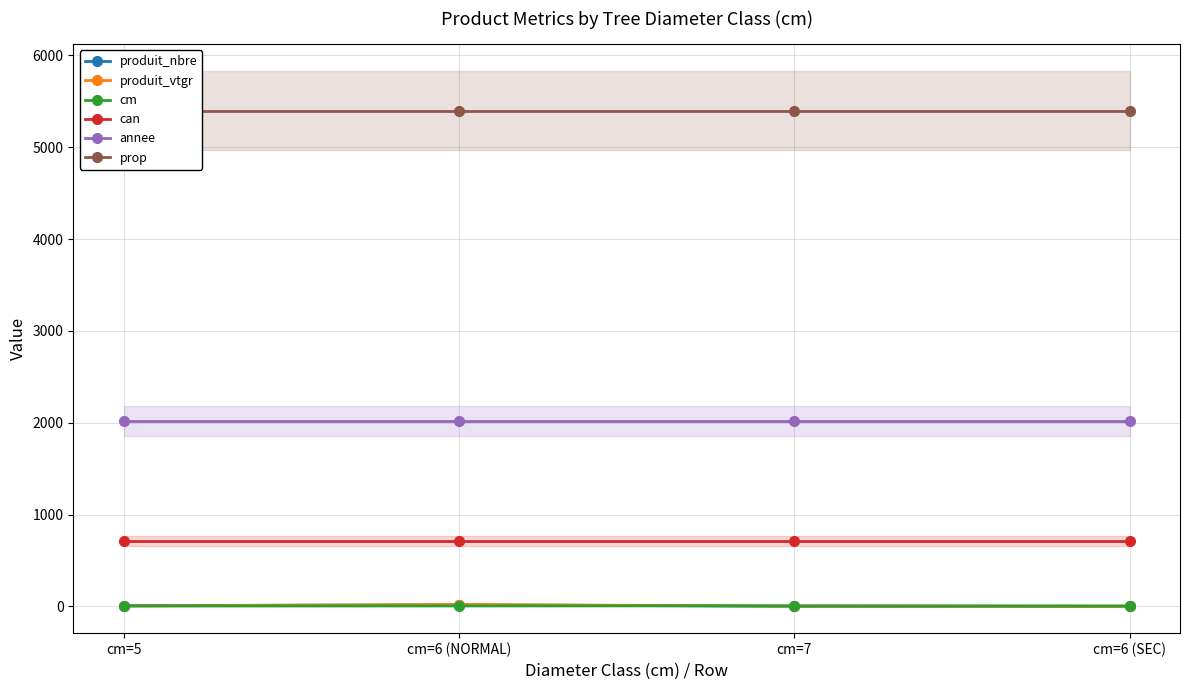

The value of produit_nbre at cm=7 is 2.0. True or false?

True